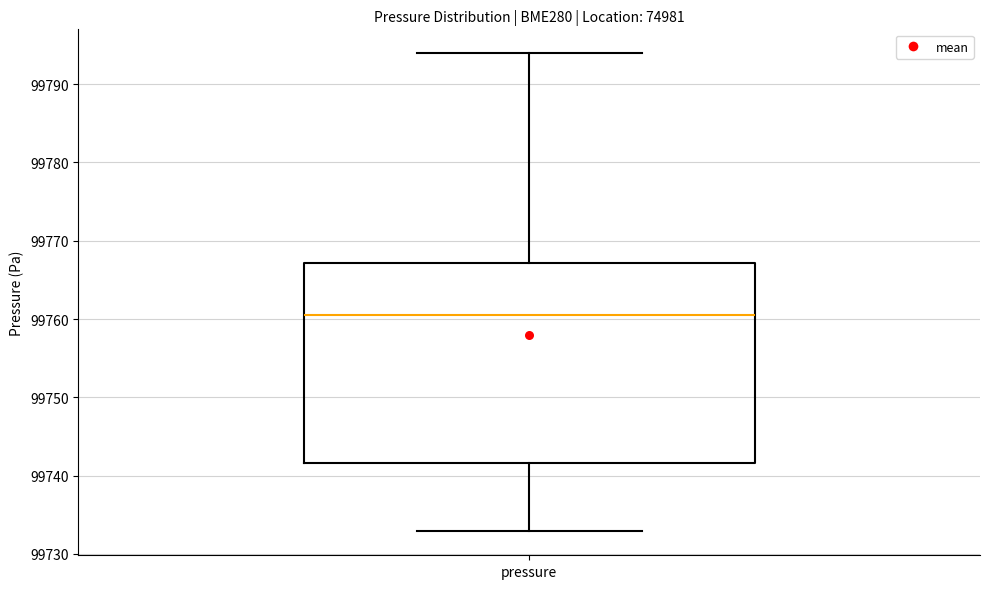

Read this box plot against the y-axis: the position of the median line, the range covered by the box, and the ends of both whiskers. The values are not printed on the chart, so give them approximately, as read against the axis.

median 99761, box 99742 to 99767, whiskers 99733 to 99794